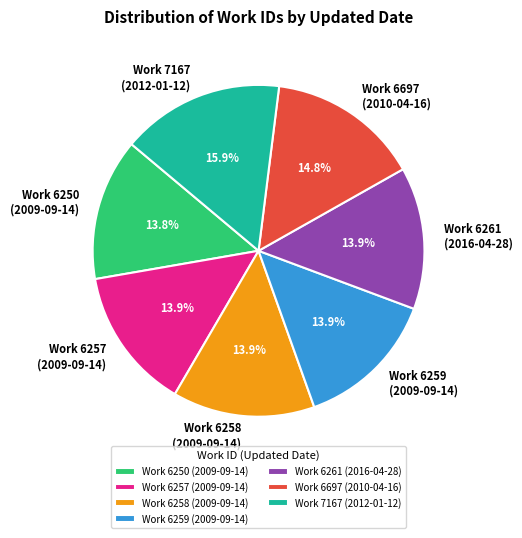

Combined, do Work 6261 (2016-04-28) and Work 6257 (2009-09-14) account for over 50%?

No